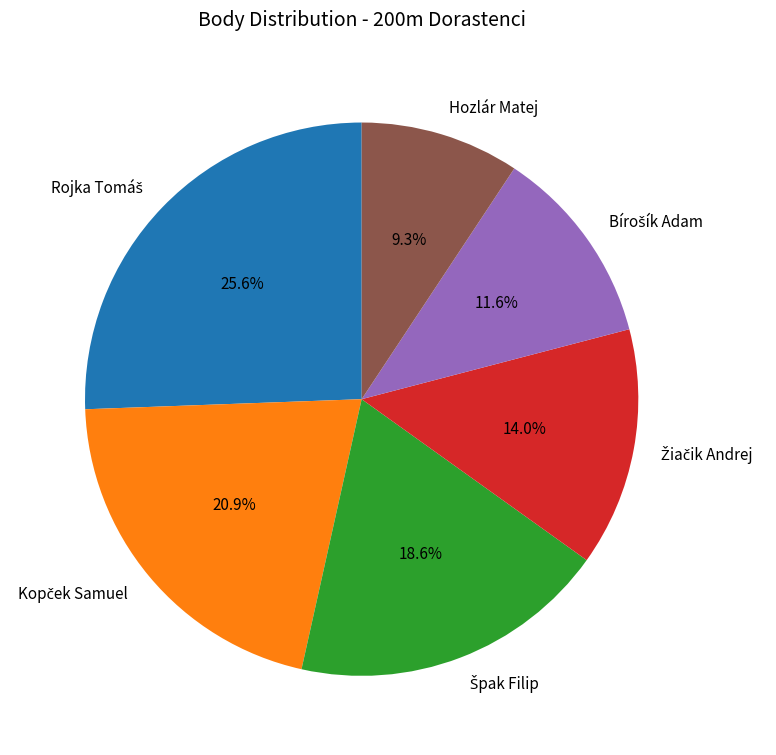

What is the smallest slice in the pie chart?

Hozlár Matej